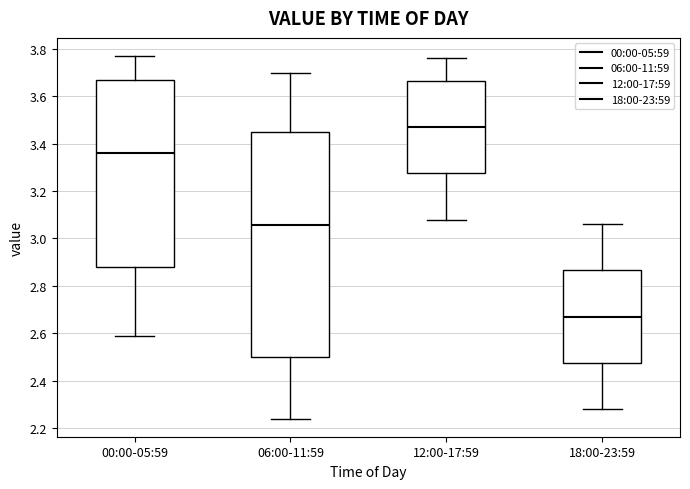

Reading left to right, read every box against the y-axis: the position of its median line, the range the box covers, and the ends of its whiskers. The values are not printed on the chart, so give them approximately, as read against the axis.

00:00-05:59: median 3.36, box 2.88 to 3.68, whiskers 2.60 to 3.78
06:00-11:59: median 3.06, box 2.50 to 3.46, whiskers 2.24 to 3.70
12:00-17:59: median 3.48, box 3.28 to 3.66, whiskers 3.08 to 3.76
18:00-23:59: median 2.68, box 2.48 to 2.86, whiskers 2.28 to 3.06